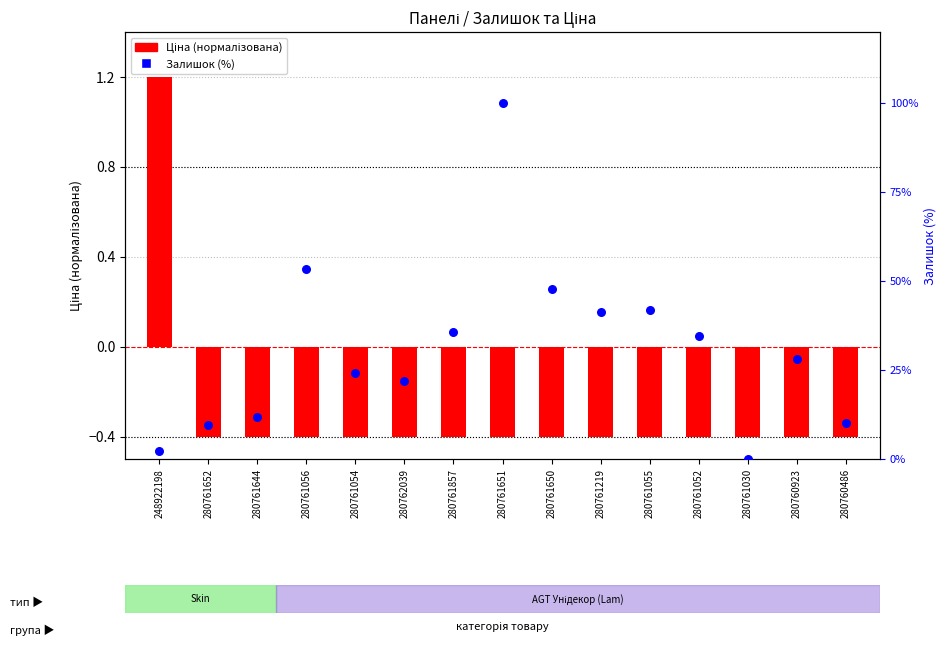

At which category is the sum across all series the highest?

280761651